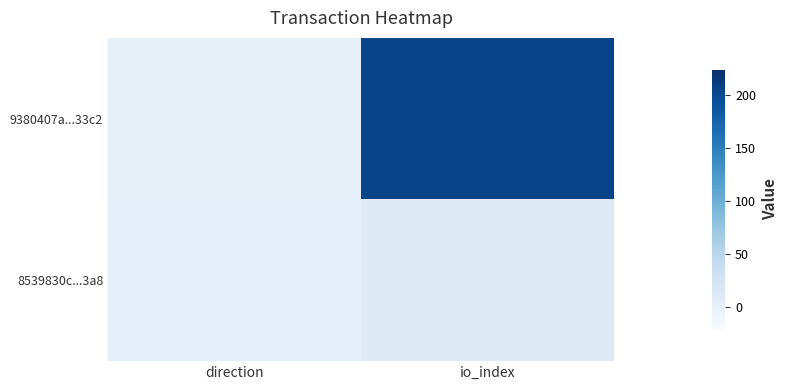

At io_index, list the series in order from smallest to largest.

8539830c...3a8, 9380407a...33c2